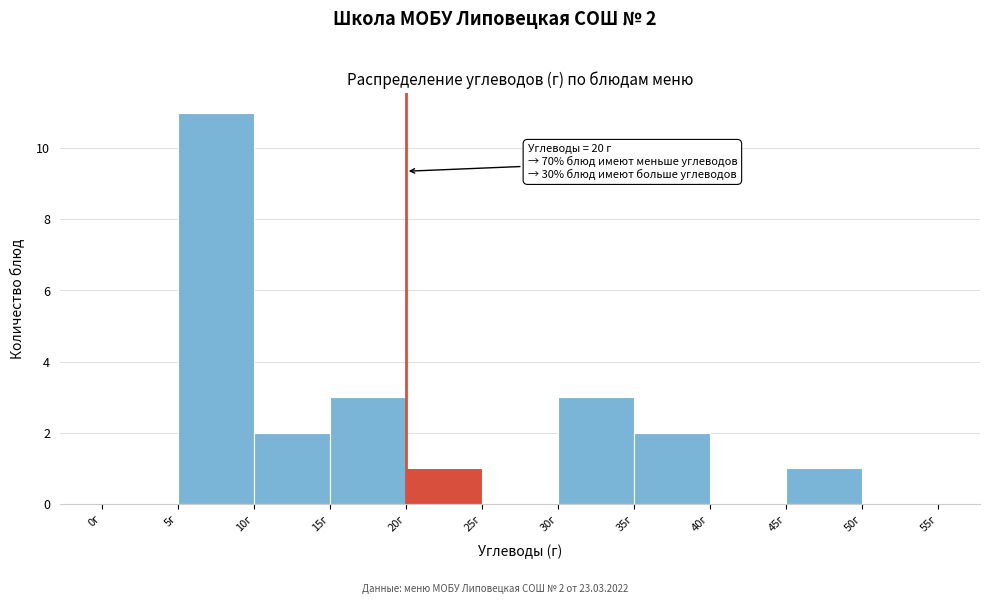

Which range on the x-axis has the tallest bar?

5 to 10